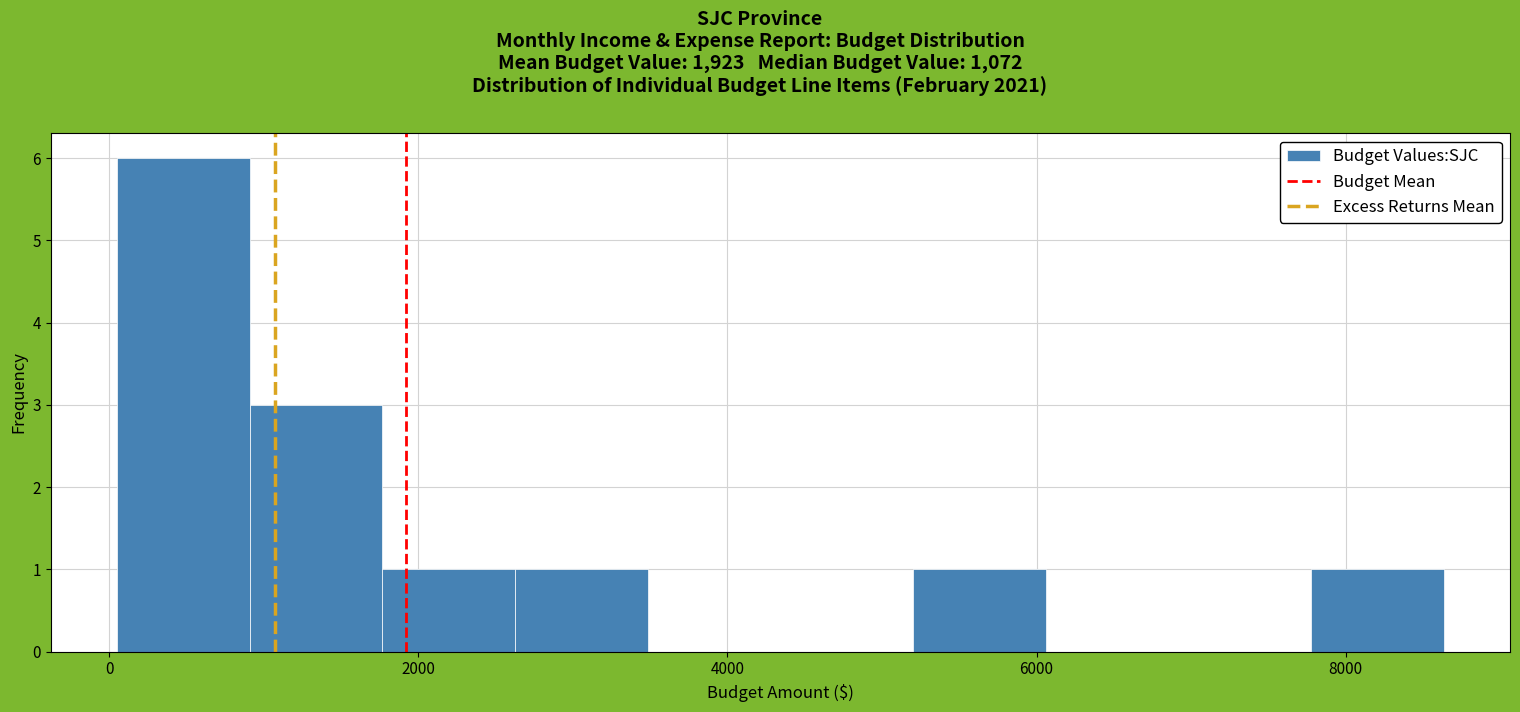

Reading left to right, transcribe this chart: for each bar, give the range it covers on the x-axis and its height. Neither the bar edges nor the heights are printed on the chart, so give them approximately, as read against the axes.

0 to 1000: 6
1000 to 1800: 3
1800 to 2600: 1
2600 to 3400: 1
3400 to 4400: 0
4400 to 5200: 0
5200 to 6000: 1
6000 to 7000: 0
7000 to 7800: 0
7800 to 8600: 1